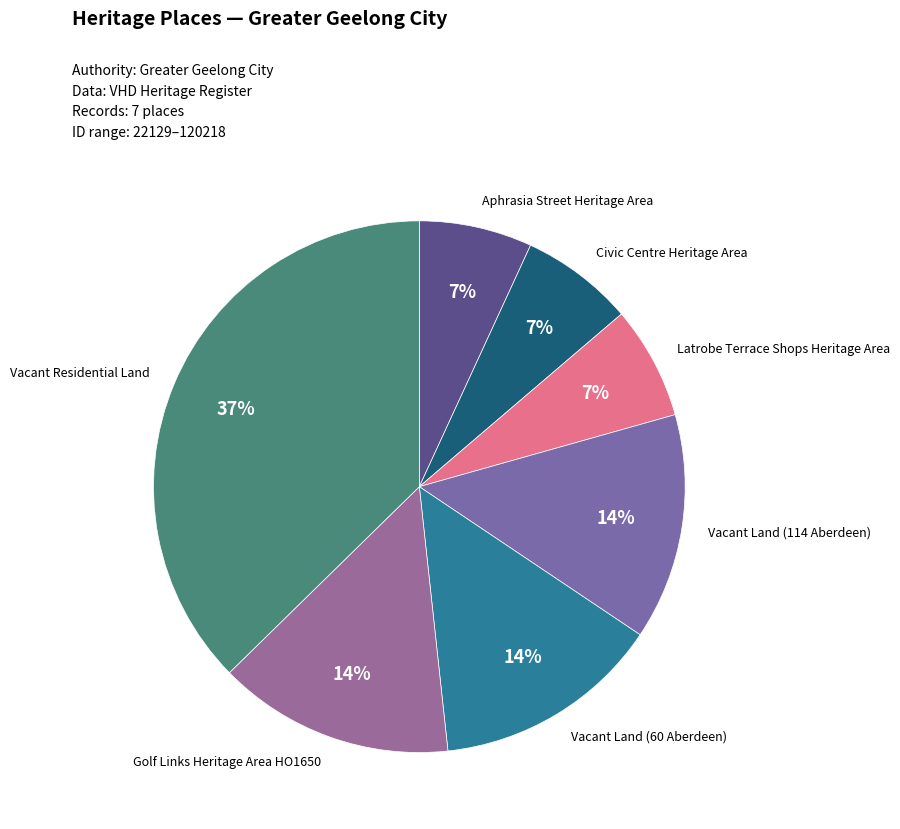

How many segments does this pie chart have?

7